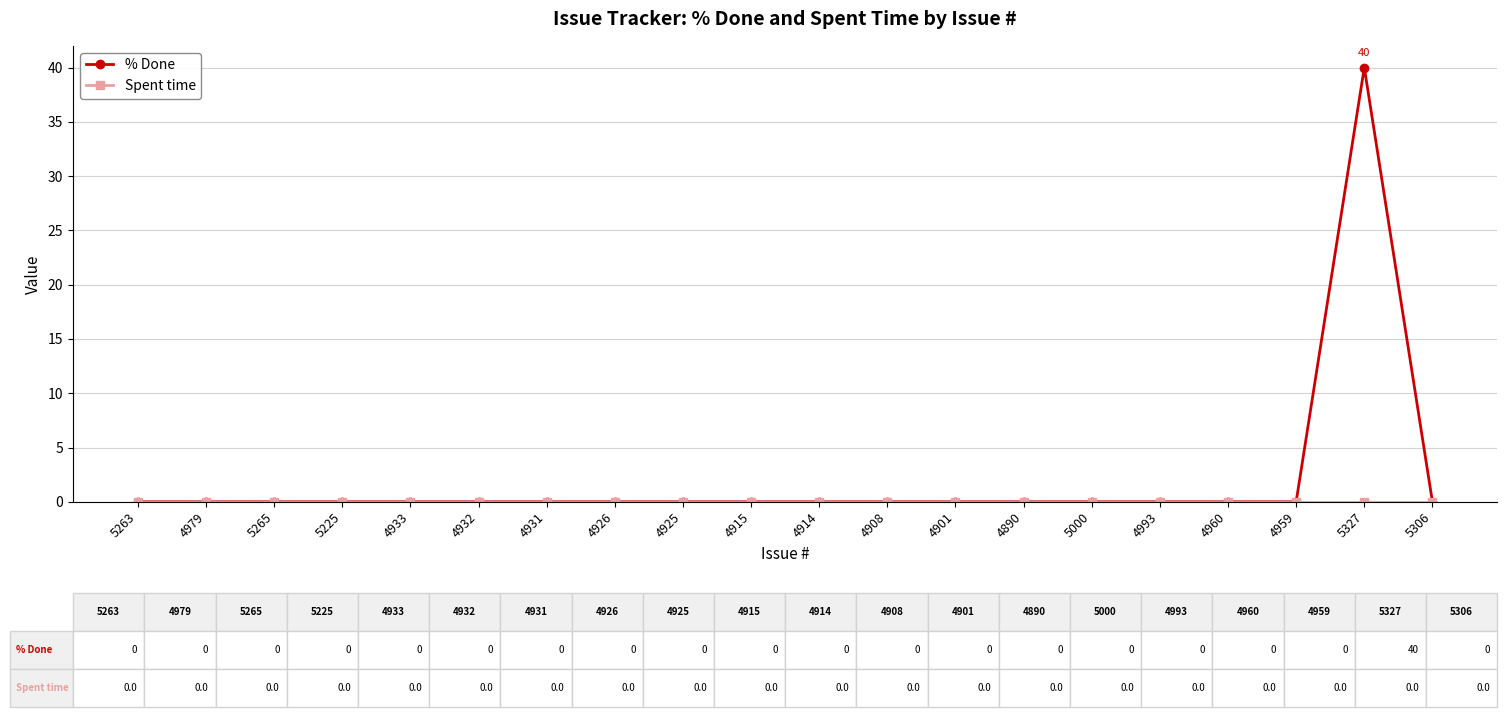

At which label does % Done reach its peak?

5327